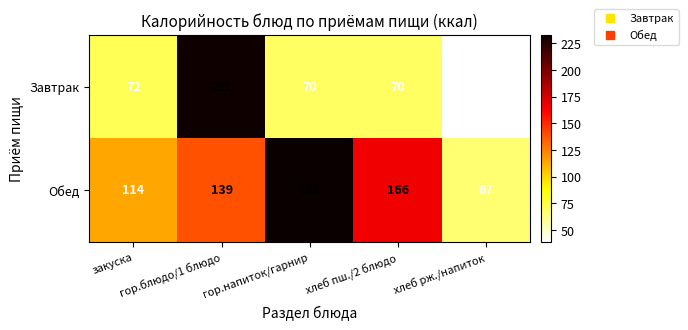

Which series has the largest range (max minus min)?

Завтрак